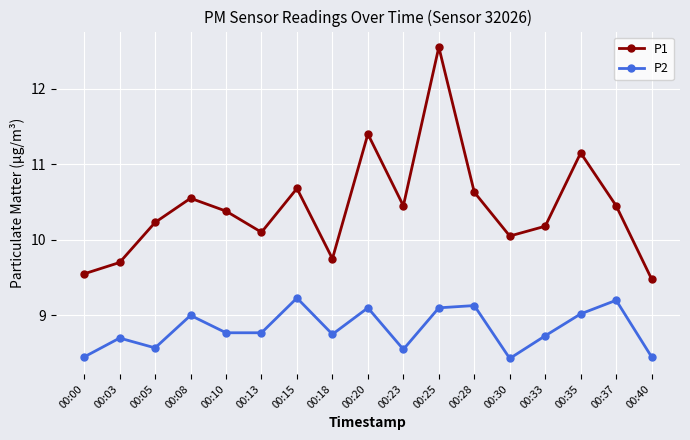

True or false: P1 and P2 intersect in this chart.

False